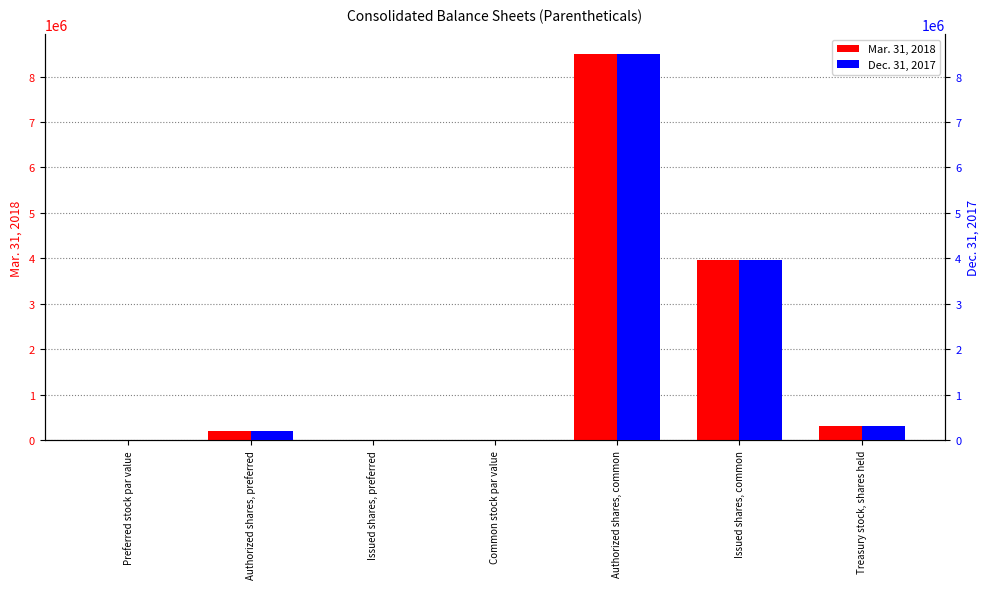

What is the approximate value of Mar. 31, 2018 at Authorized shares, common?

8500000.0